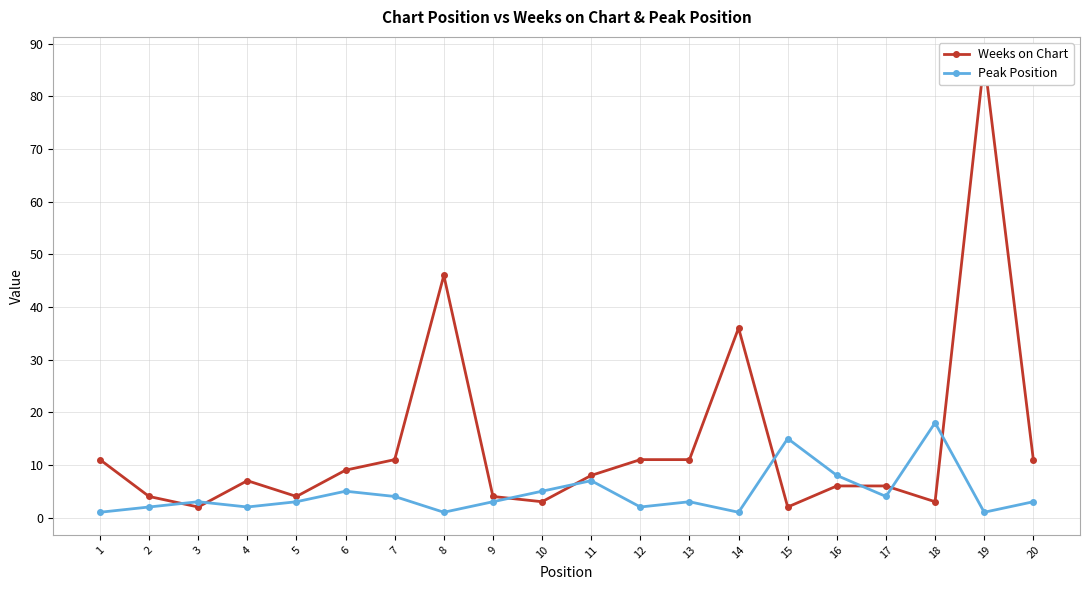

What is the smallest value displayed?

1